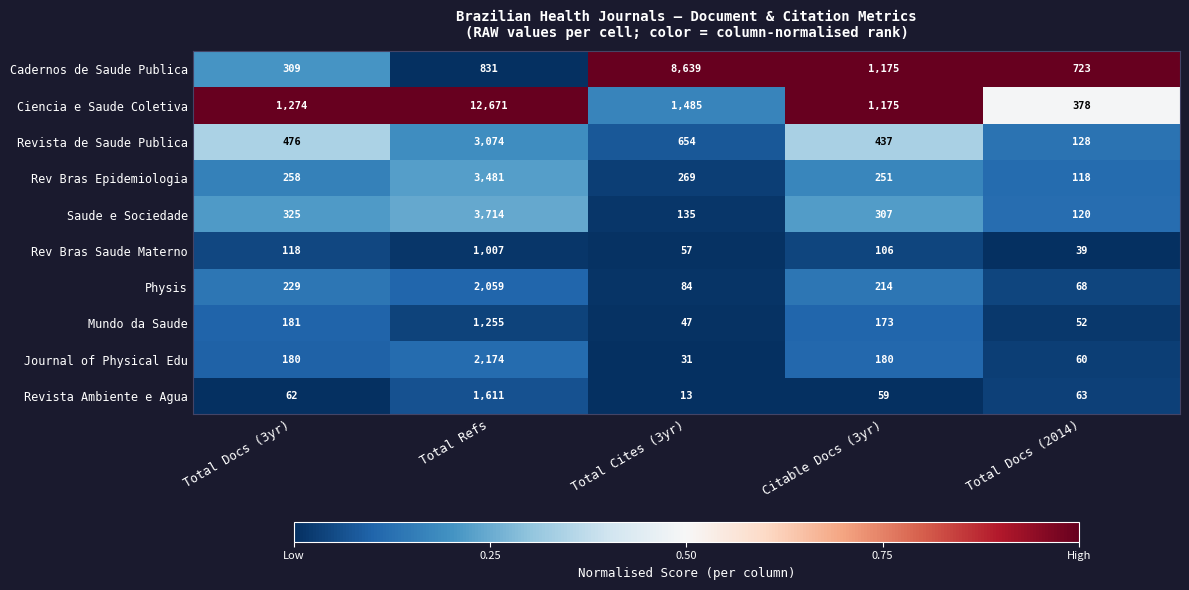

Which series has the largest range (max minus min)?

Ciencia e Saude Coletiva